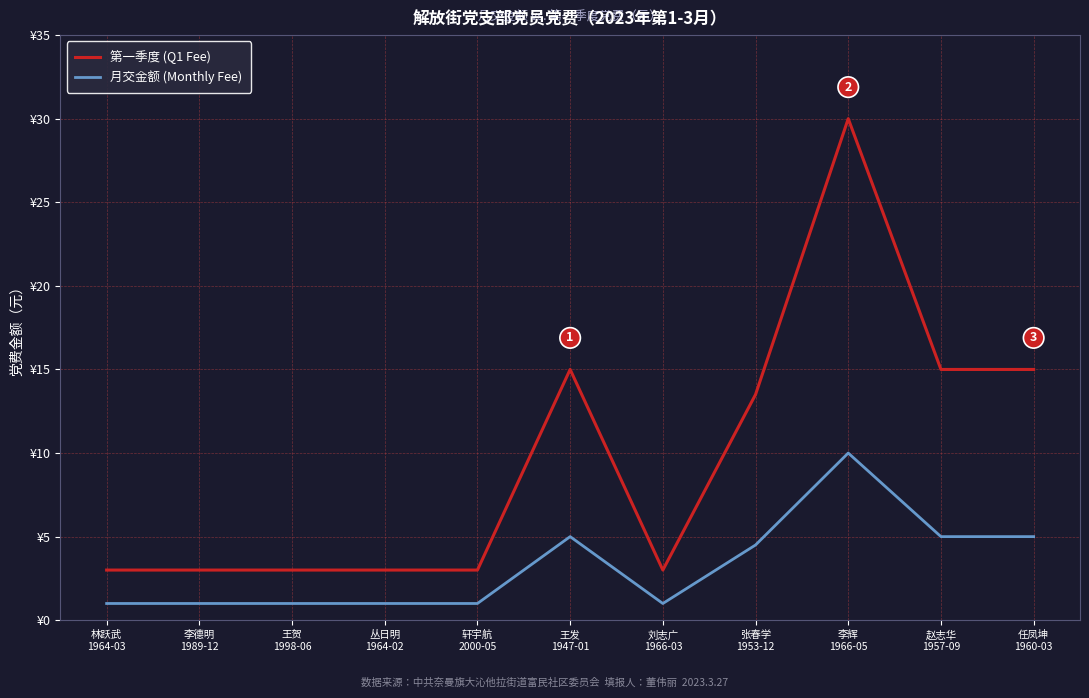

Does the chart display data point markers on the line(s)?

No